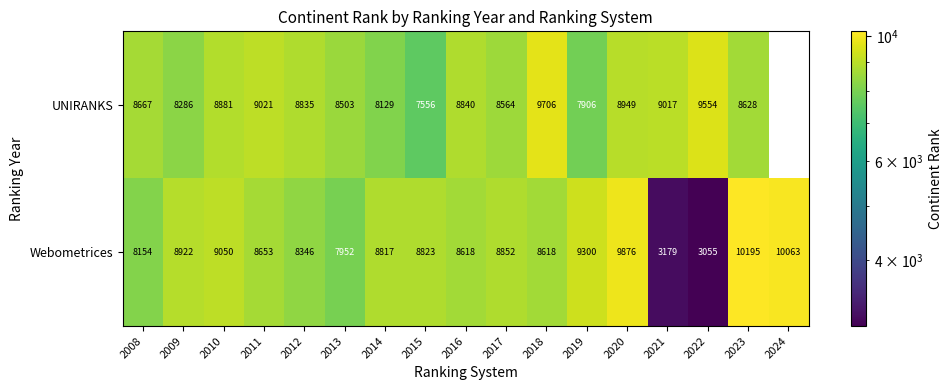

What is the difference between the highest and lowest values at 2016?

222